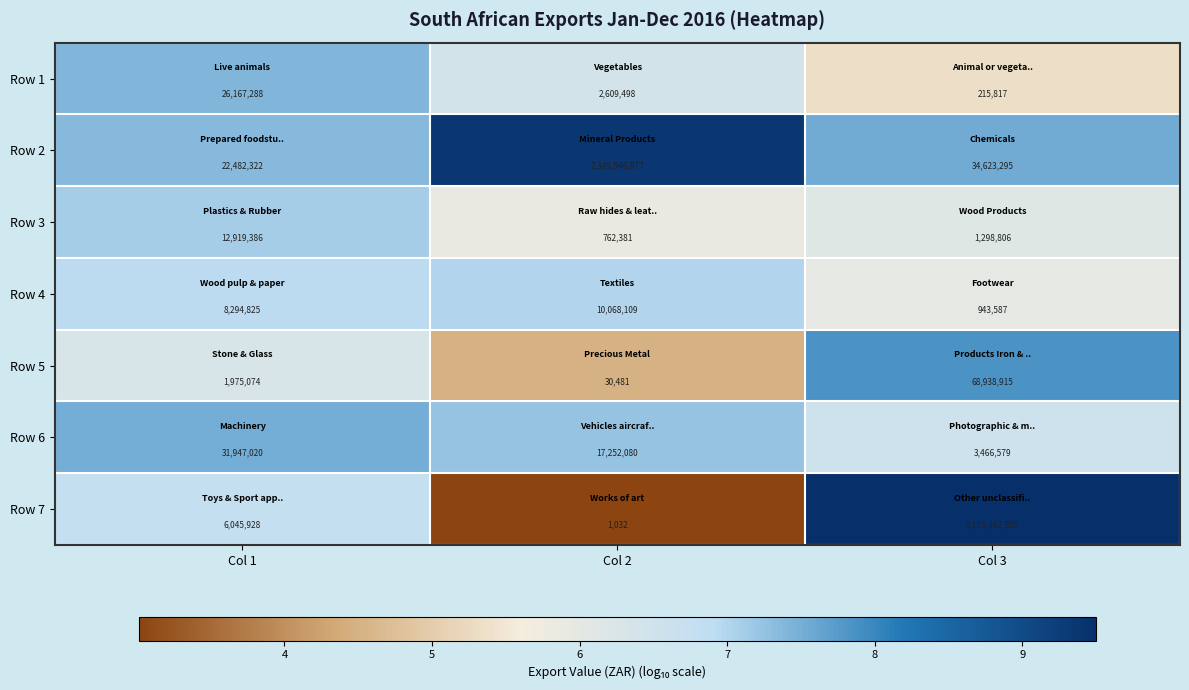

Reading left to right, what are all the values shown in this chart?

Row 1: 26167288	2609498	215817
Row 2: 22482322	2345546077	34623295
Row 3: 12919386	762381	1298806
Row 4: 8294825	10068109	943587
Row 5: 1975074	30481	68938915
Row 6: 31947020	17252080	3466579
Row 7: 6045928	1032	3155262895